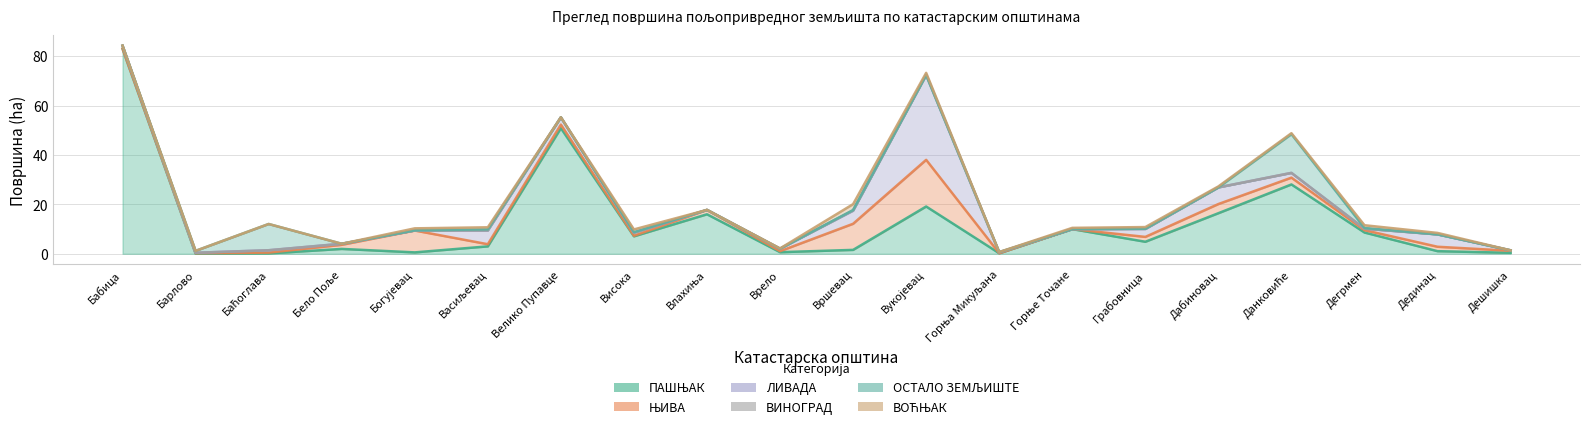

Where is the first local minimum for ЛИВАДА?

Барлово